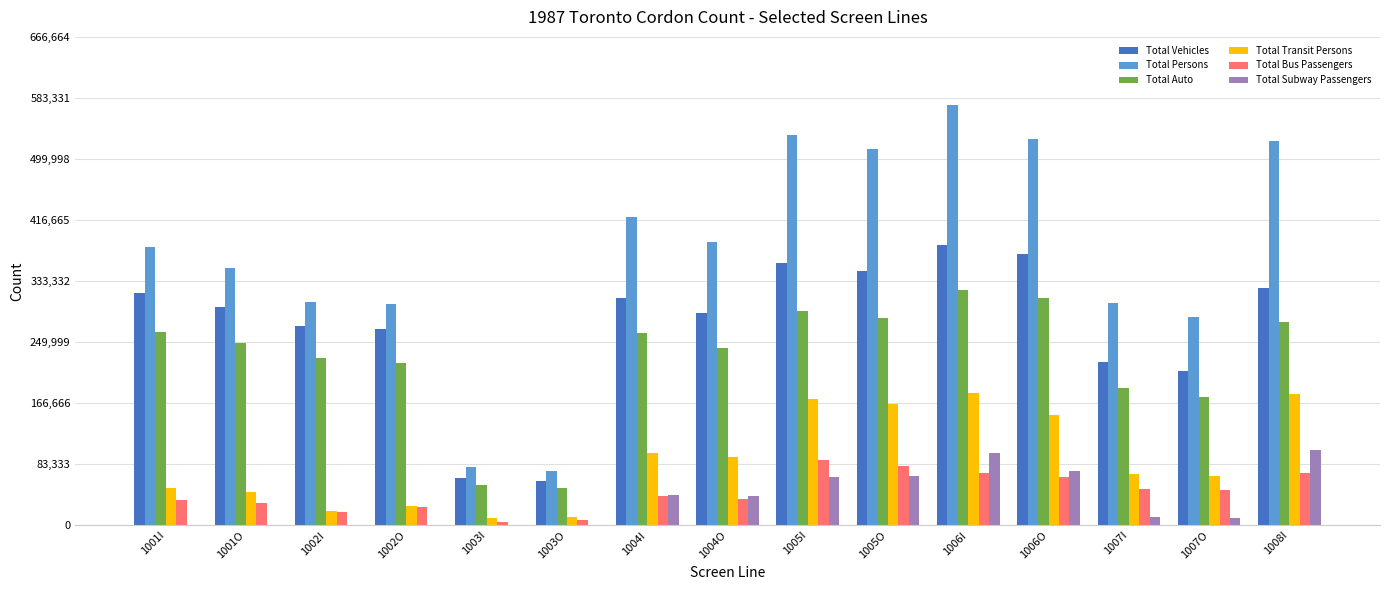

At which category is the sum across all series the highest?

1006I